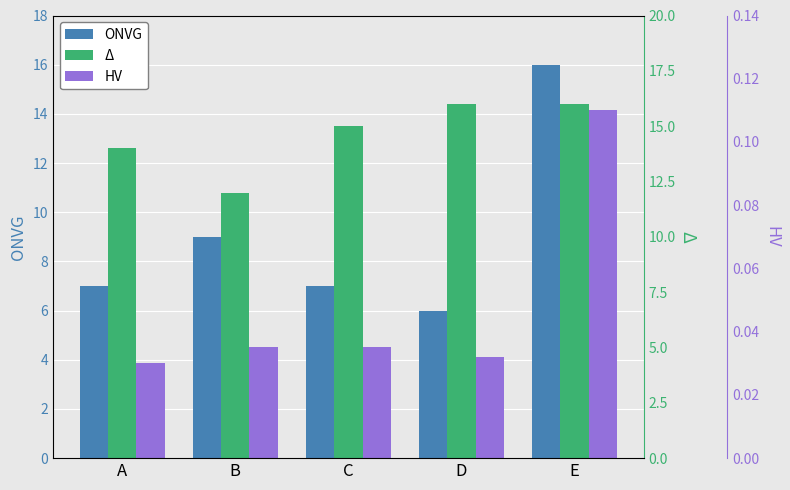

What is the maximum value for ONVG?

16.0